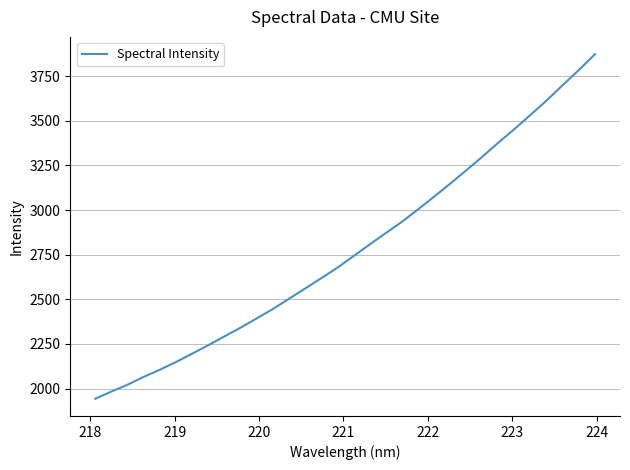

What is the greatest value displayed?

3873.8